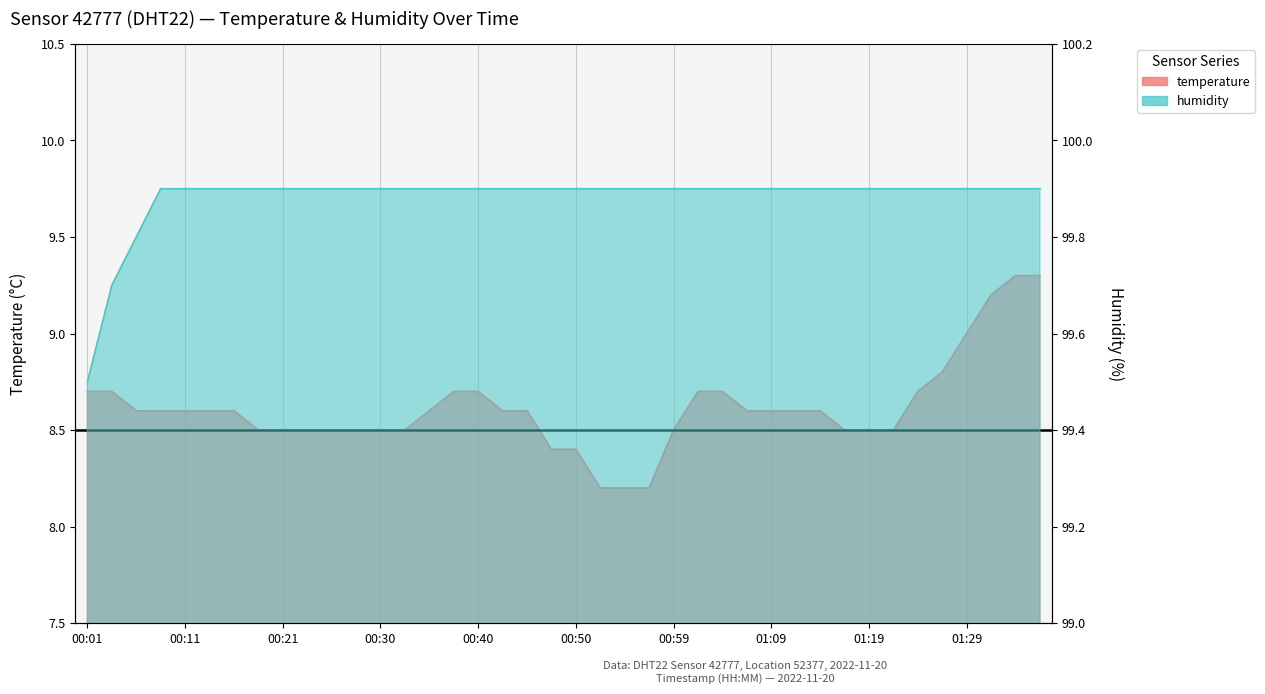

At which label does humidity reach its peak?

00:08